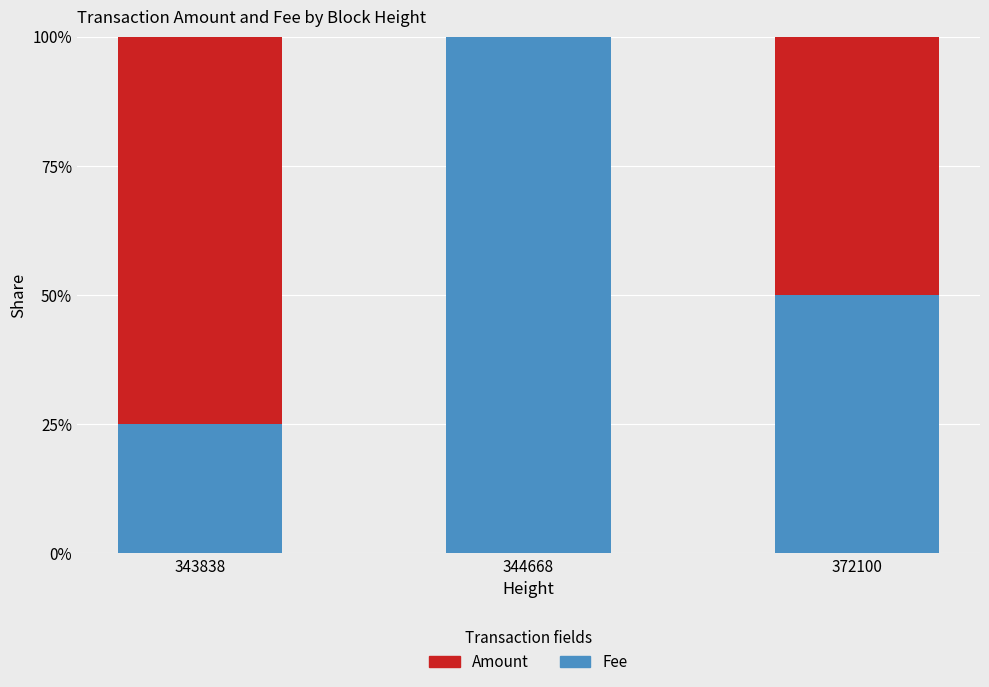

What is the difference between the Fee values at 343838 and 344668?

0.8